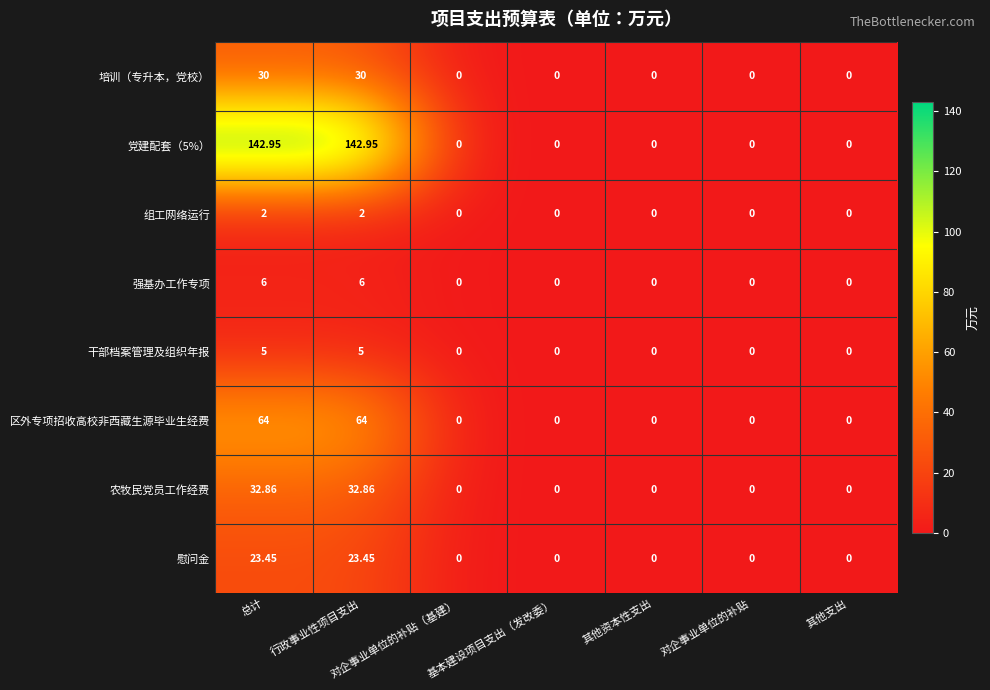

Which series has the largest range (max minus min)?

党建配套（5%）